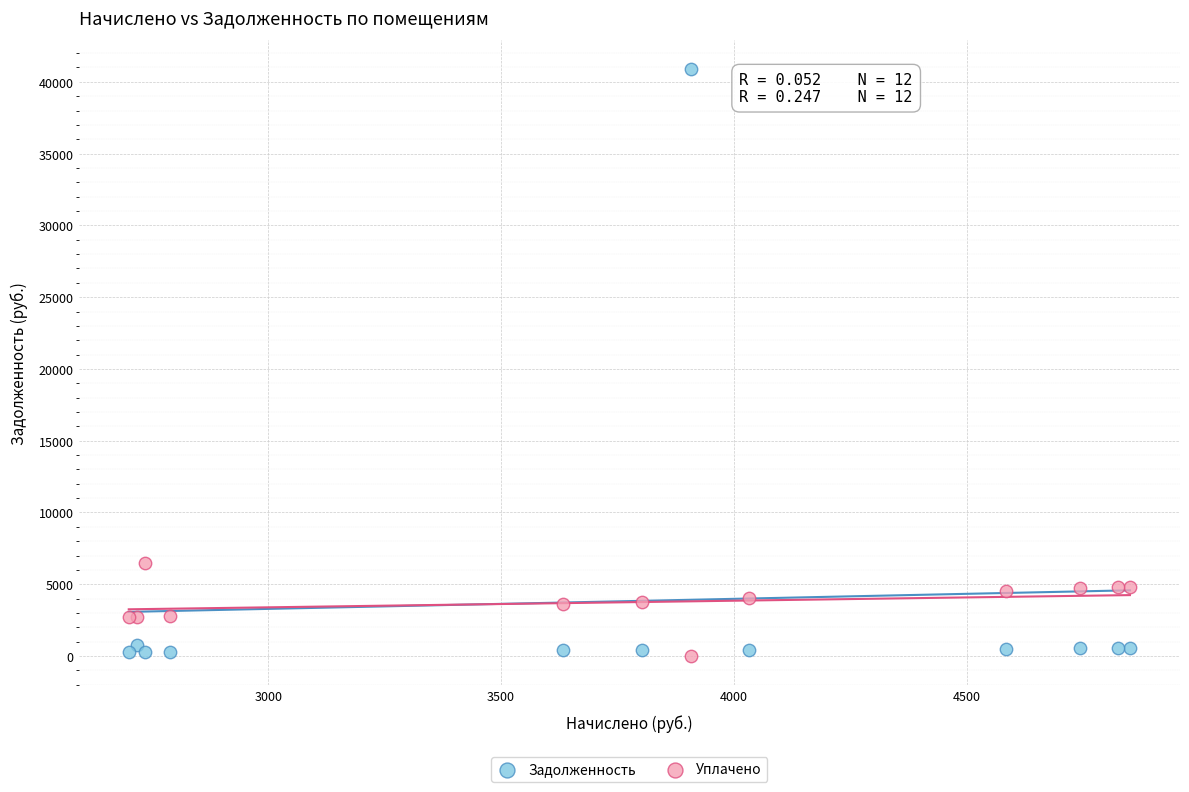

What are all the series names shown in the legend?

Задолженность, Уплачено